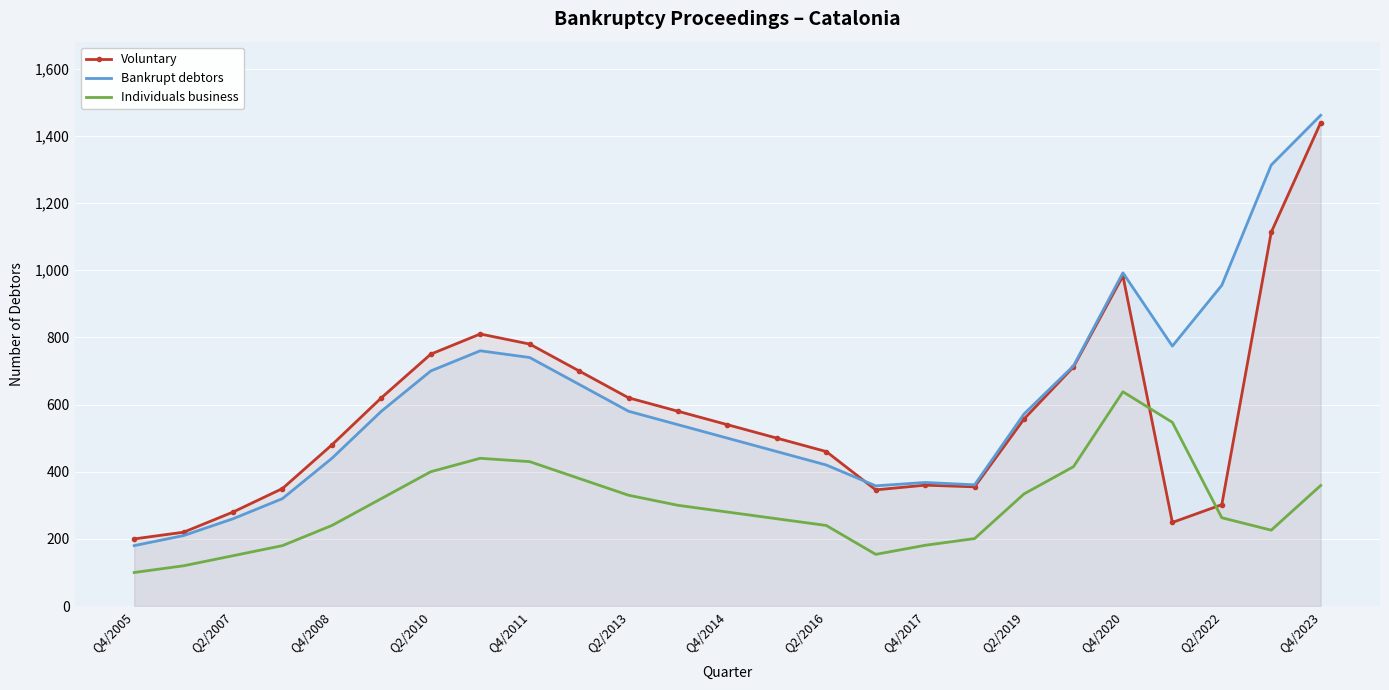

Reading left to right, list all the values displayed in this chart.

Voluntary: 200	220	280	350	480	620	750	810	780	700	620	580	540	500	460	346	360	355	557	712	983	249	302	1113	1439
Bankrupt debtors: 180	210	260	320	440	580	700	760	740	660	580	540	500	460	420	358	368	361	572	715	992	774	955	1313	1461
Individuals business: 100	120	150	180	240	320	400	440	430	380	330	300	280	260	240	154	181	201	334	415	638	547	263	226	359